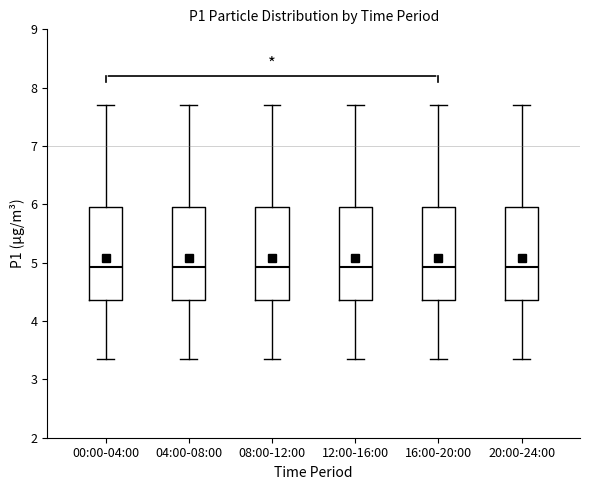

Where does the median line of the box for 12:00-16:00 sit on the y-axis? The values are not printed on the chart, so give them approximately, as read against the axis.

4.9